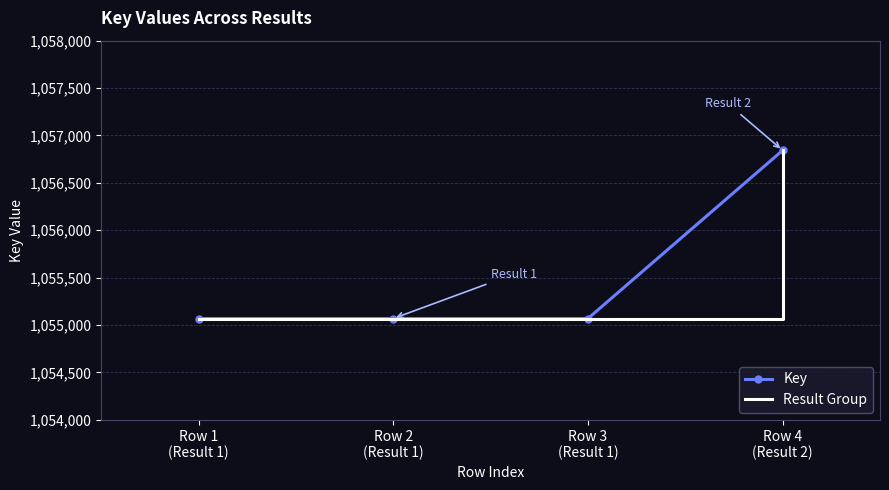

How many categories are shown in the chart?

4